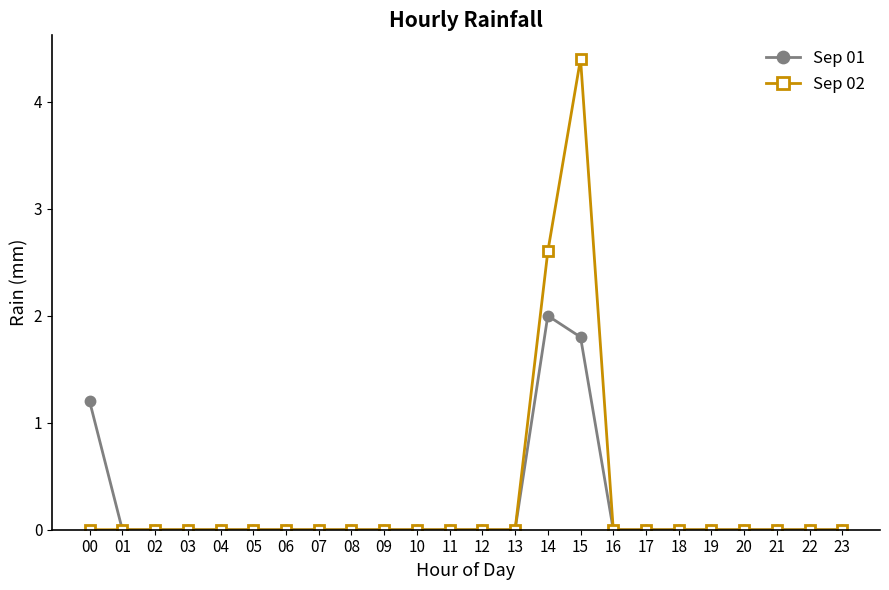

Reading left to right, what are all the values shown in this chart?

Sep 01: 1.2	0.0	0.0	0.0	0.0	0.0	0.0	0.0	0.0	0.0	0.0	0.0	0.0	0.0	2.0	1.8	0.0	0.0	0.0	0.0	0.0	0.0	0.0	0.0
Sep 02: 0.0	0.0	0.0	0.0	0.0	0.0	0.0	0.0	0.0	0.0	0.0	0.0	0.0	0.0	2.6	4.4	0.0	0.0	0.0	0.0	0.0	0.0	0.0	0.0